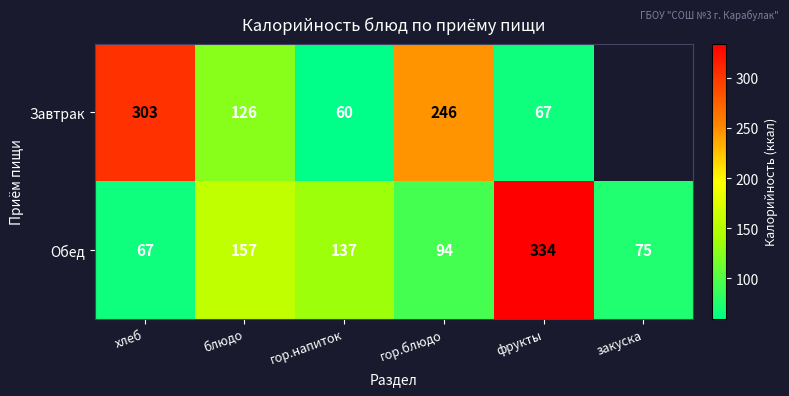

Count the number of categories in the chart.

6